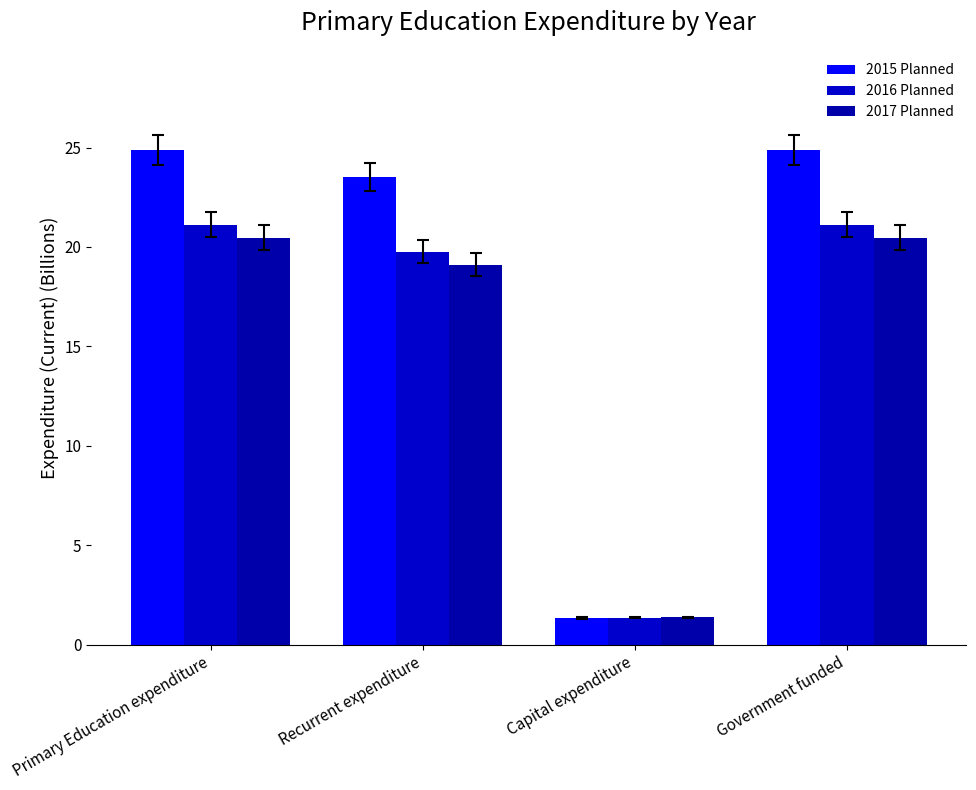

Does the chart contain any negative values?

No